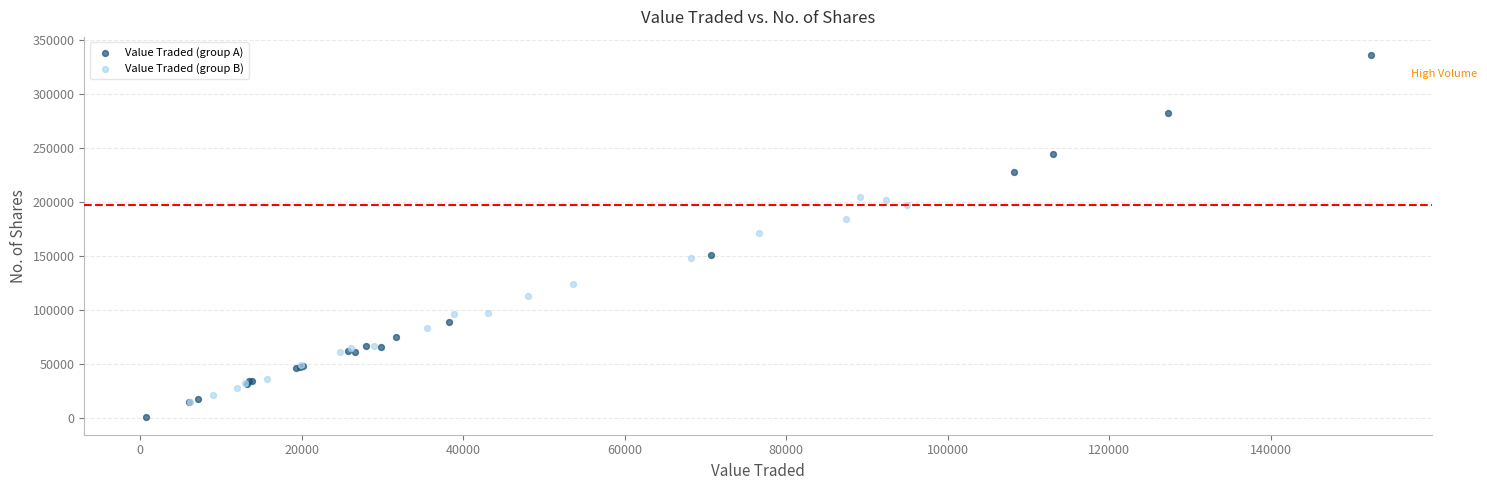

Which series reaches the maximum Y coordinate?

Value Traded (group A)